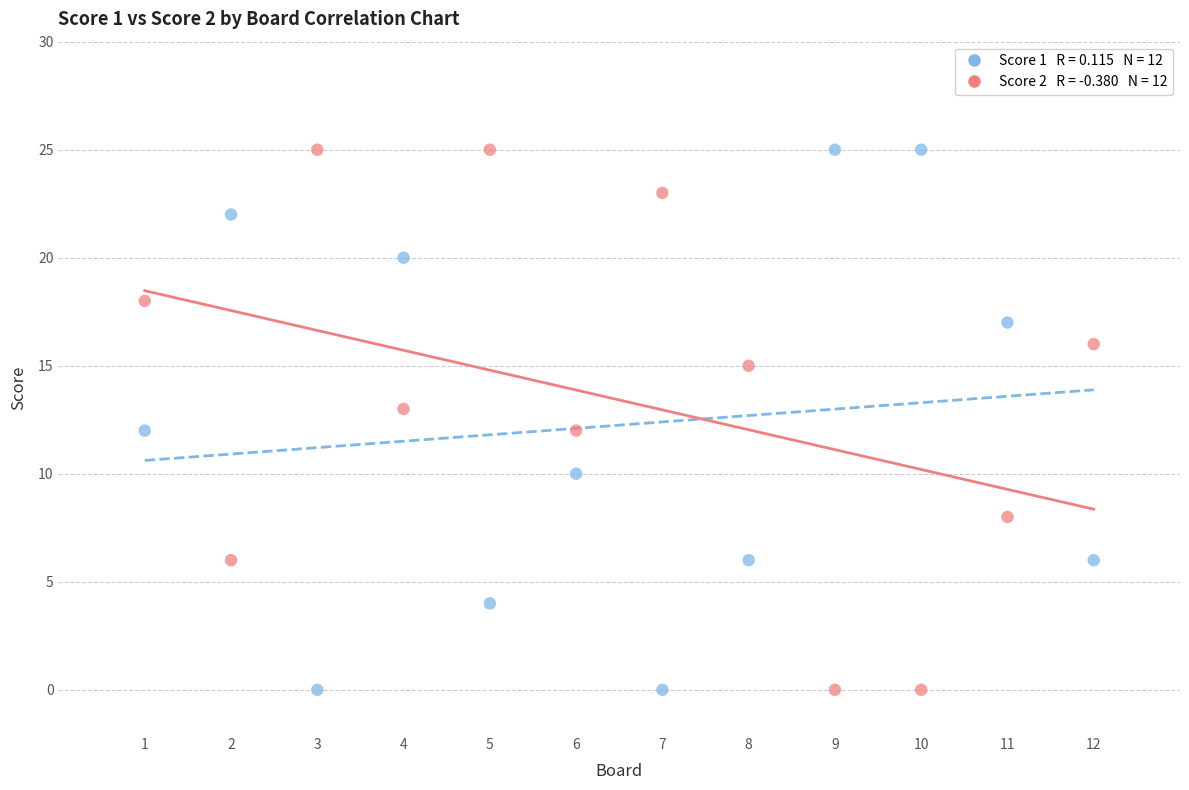

Across all data points, what is the range of Y values (max minus min)?

25